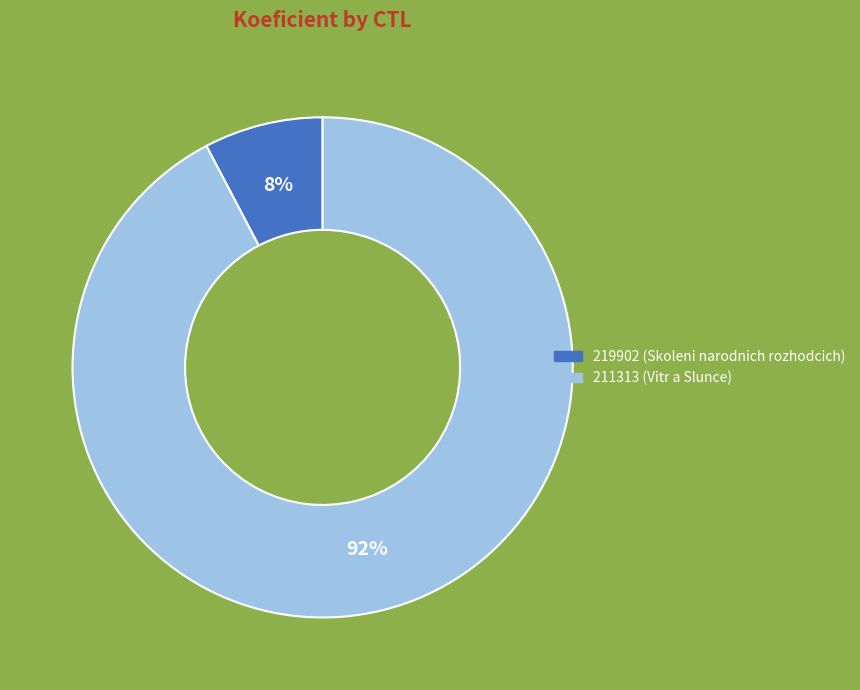

To the nearest percent, what is the combined percentage of 219902 and 211313?

100%